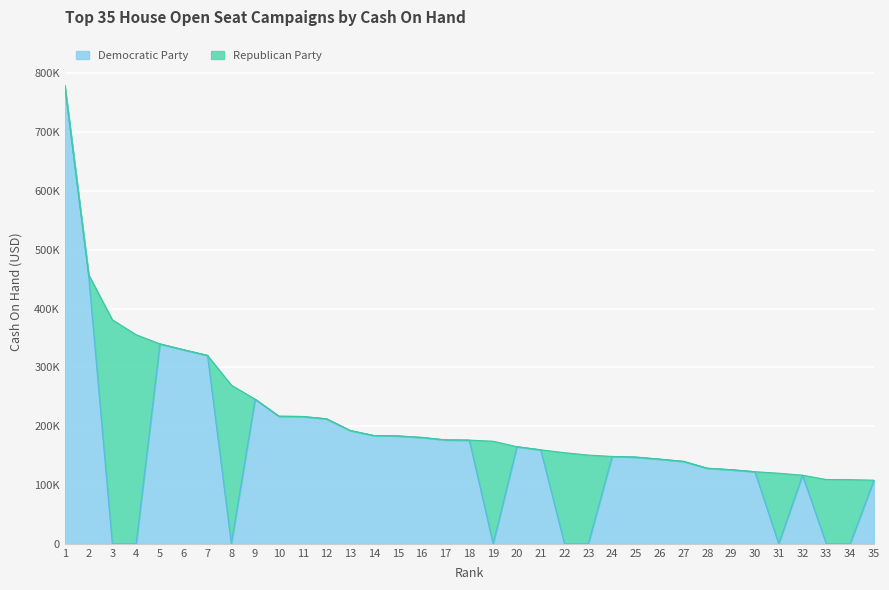

Reading left to right, what are all the values shown in this chart?

779579	458243	0	0	340021	330006	320462	0	245977	217049	216524	212614	192648	184053	183493	180950	176724	176356	0	165126	159861	0	0	148575	147480	143998	140209	128561	126020	122624	0	116654	0	0	108176